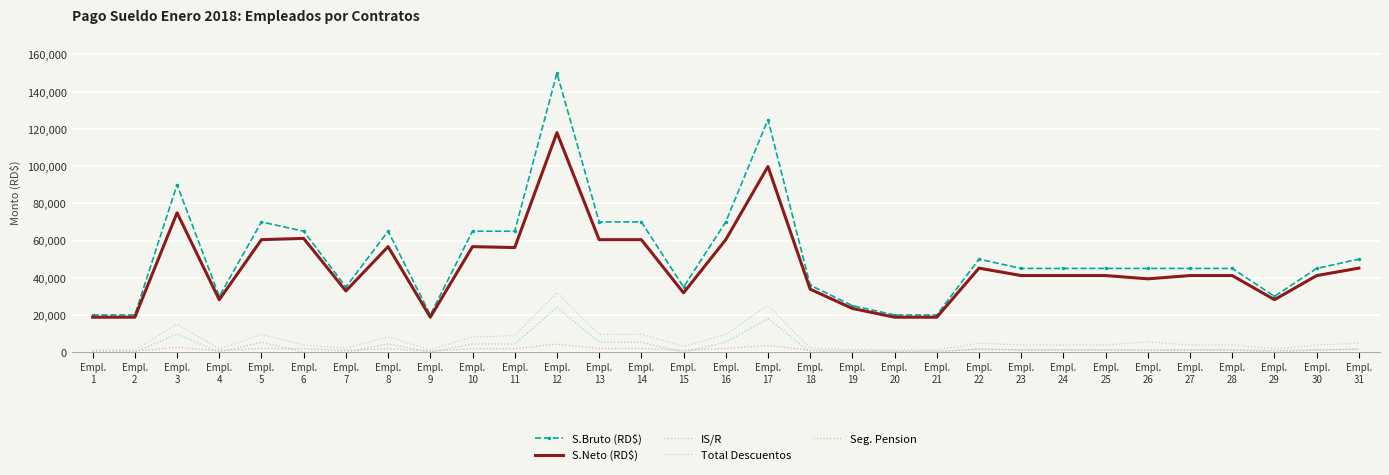

True or false: Seg. Pension and IS/R cross at least once.

True